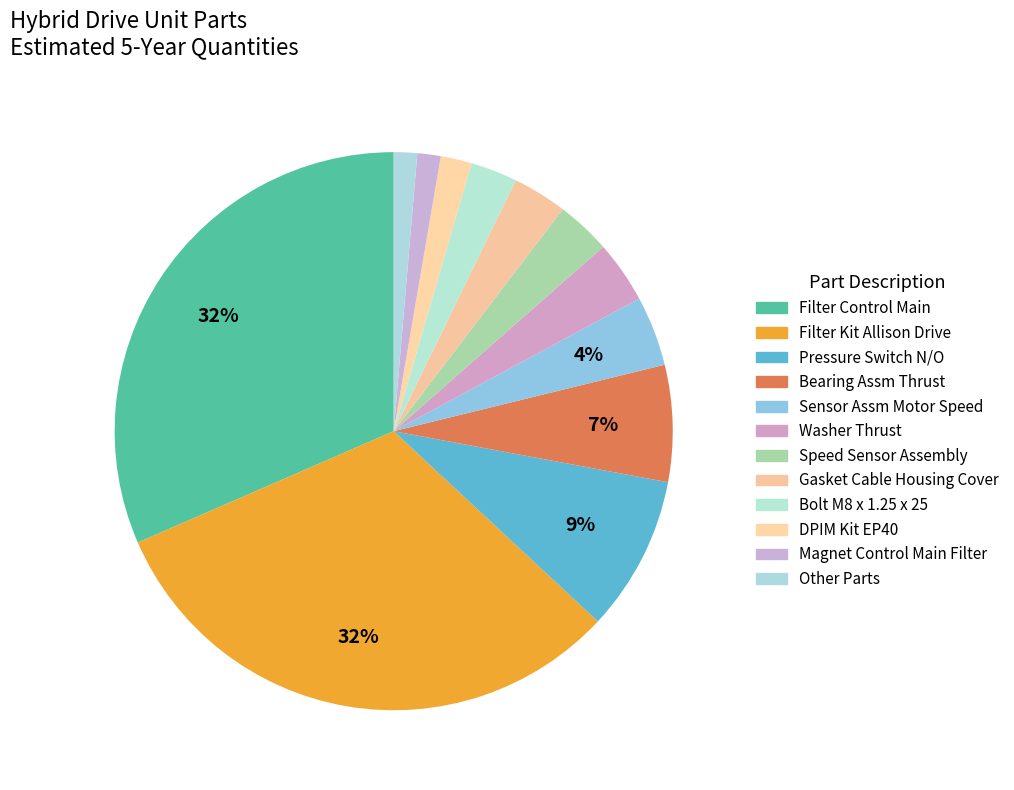

What is the largest slice in the pie chart?

Filter Control Main